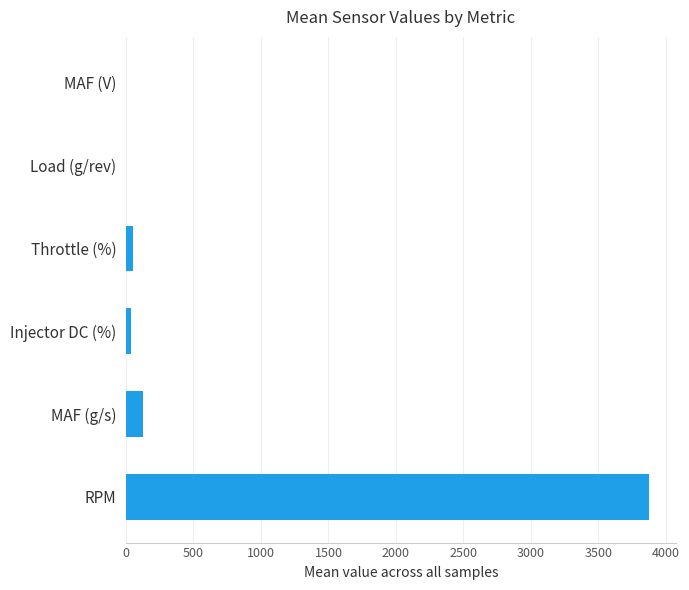

What is the sum of all values?

4099.5